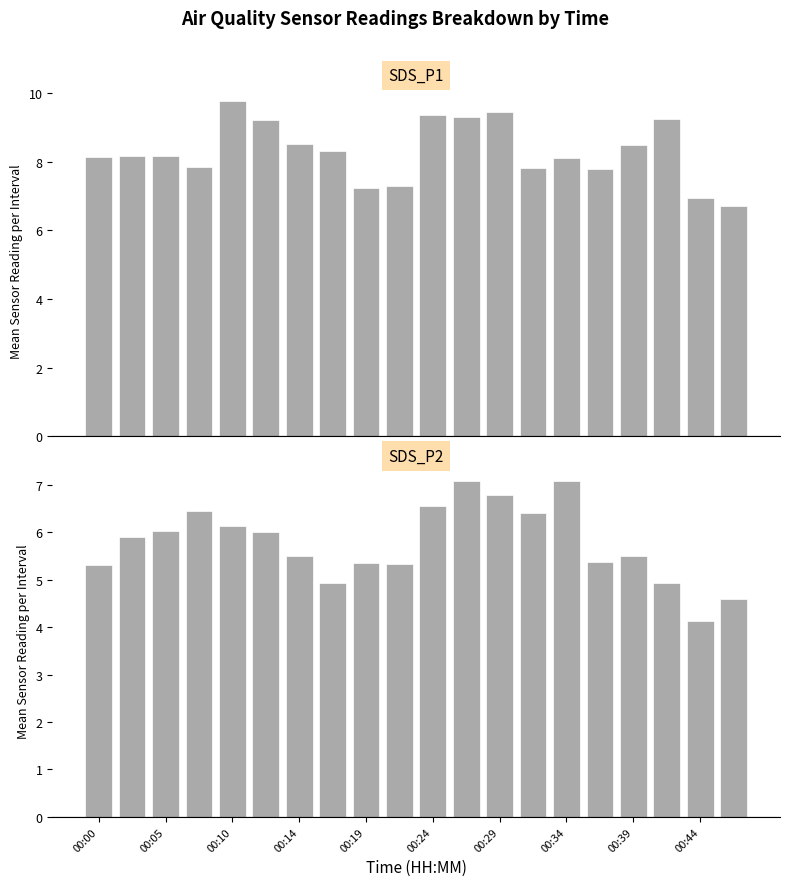

Which category has the lowest value in the SDS_P2 series?

00:44